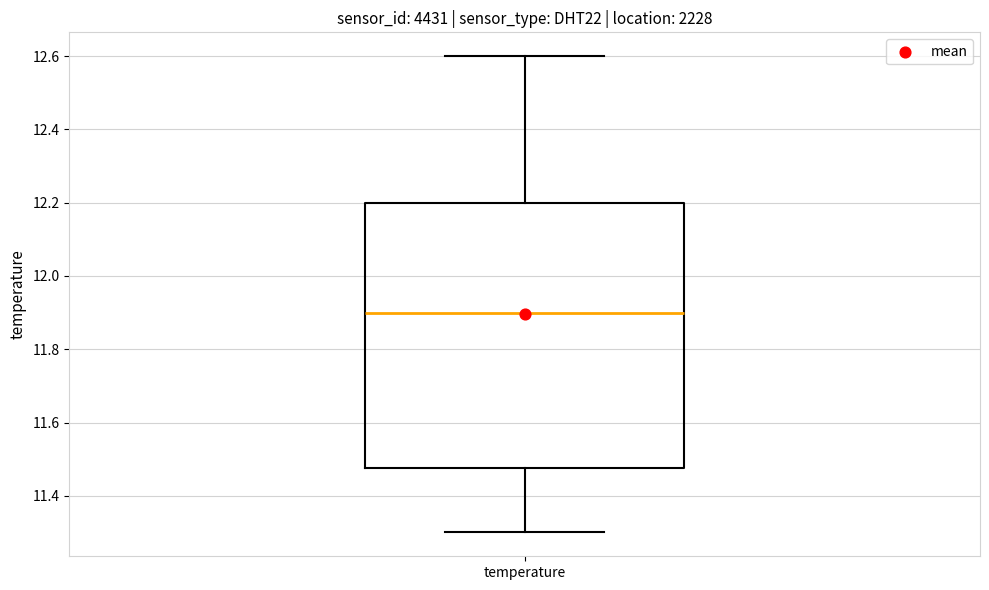

Transcribe this box plot: give where the median line is, the range the box spans, and where the two whiskers end, as read against the y-axis. The values are not printed on the chart, so give them approximately, as read against the axis.

median 11.90, box 11.48 to 12.20, whiskers 11.30 to 12.60